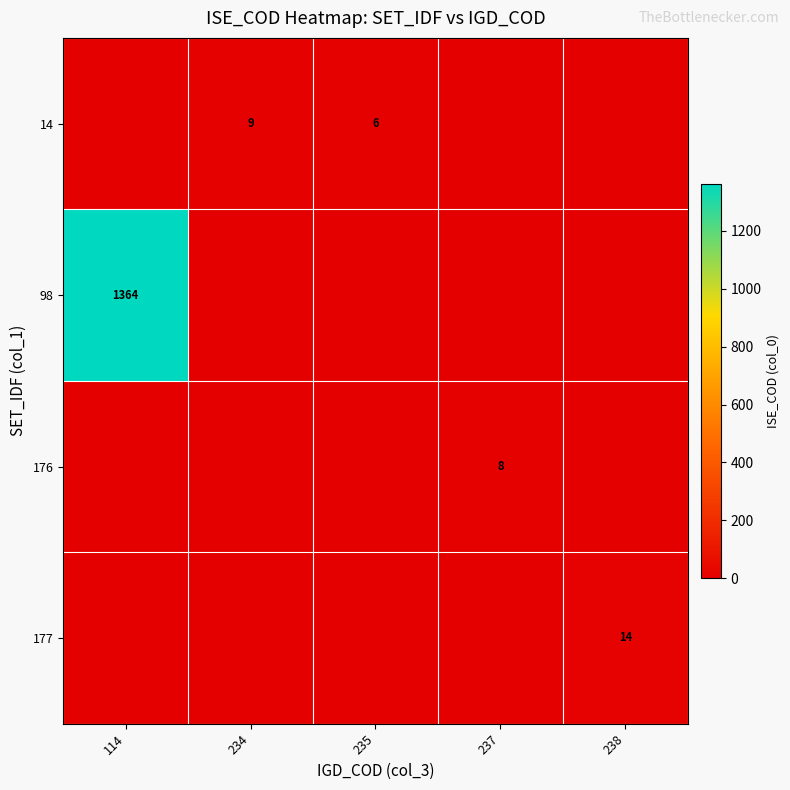

Which series has the largest total across all categories?

98